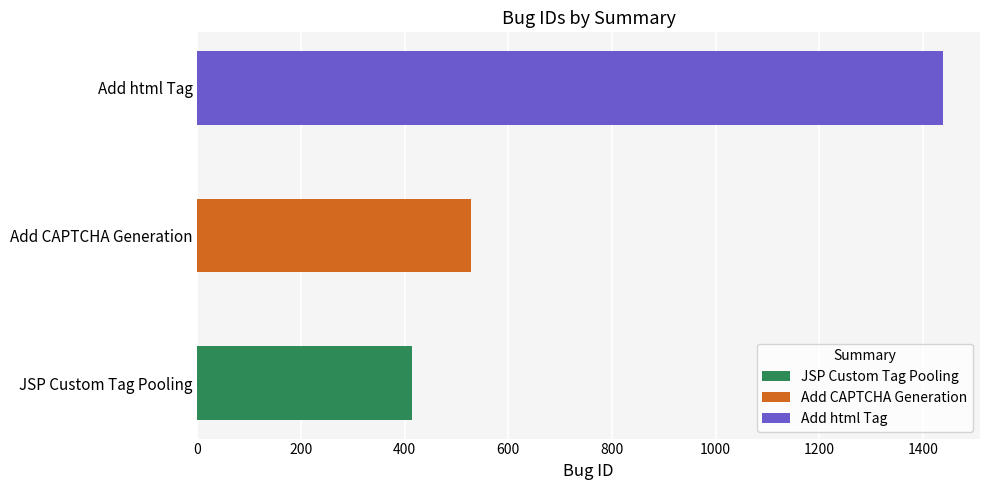

At which label does the data first exceed 528?

Add html Tag